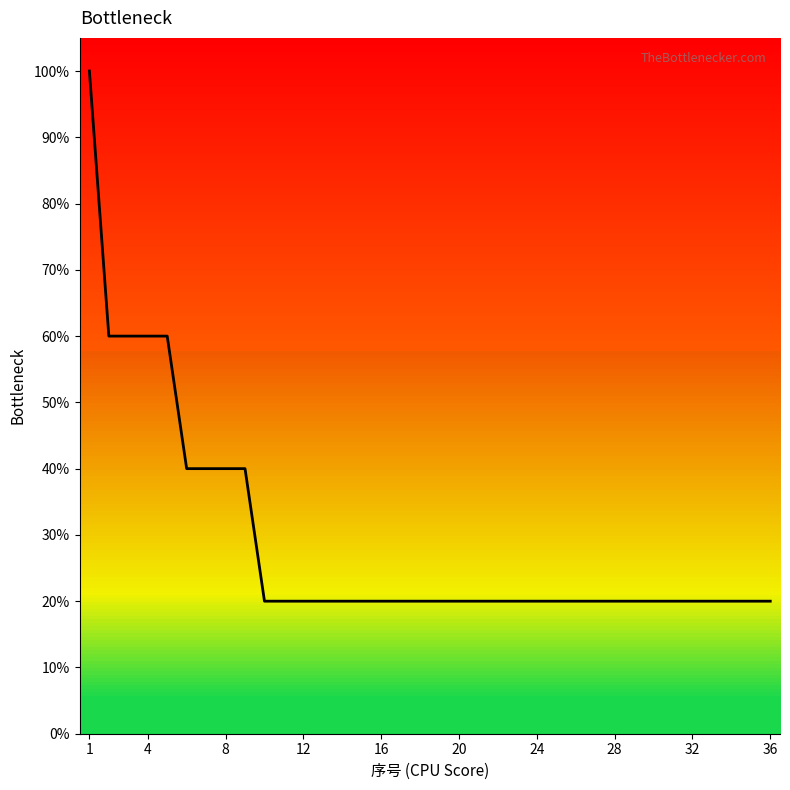

What is the maximum value shown in the chart?

100